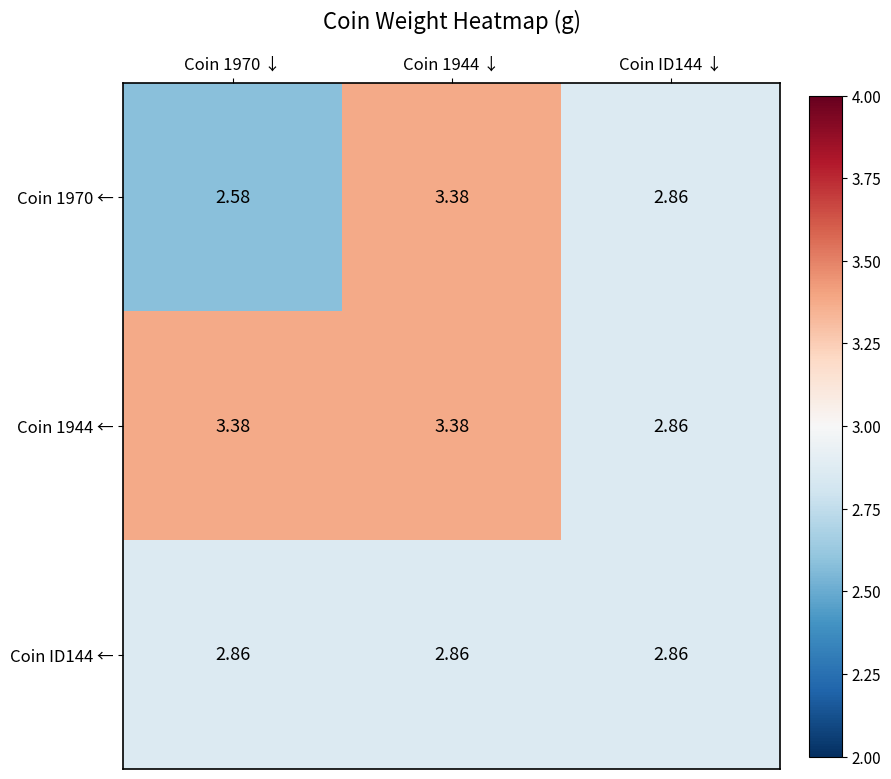

Is the value of Coin ID144 ← at Coin 1944 ↓ greater than the value of Coin 1970 ← at Coin 1970 ↓?

Yes